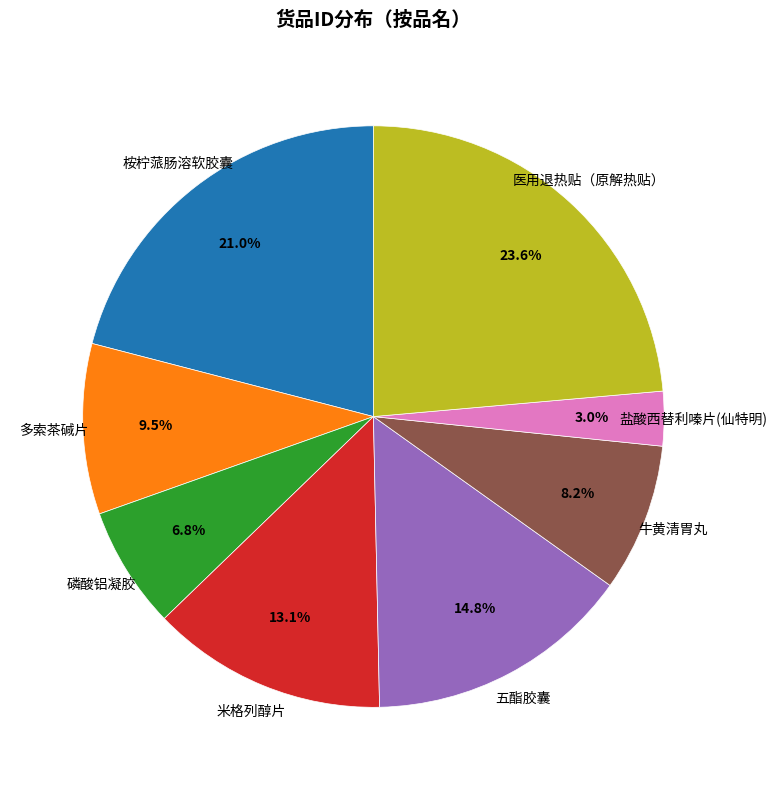

Between 磷酸铝凝胶 and 盐酸西替利嗪片(仙特明), which is larger?

磷酸铝凝胶